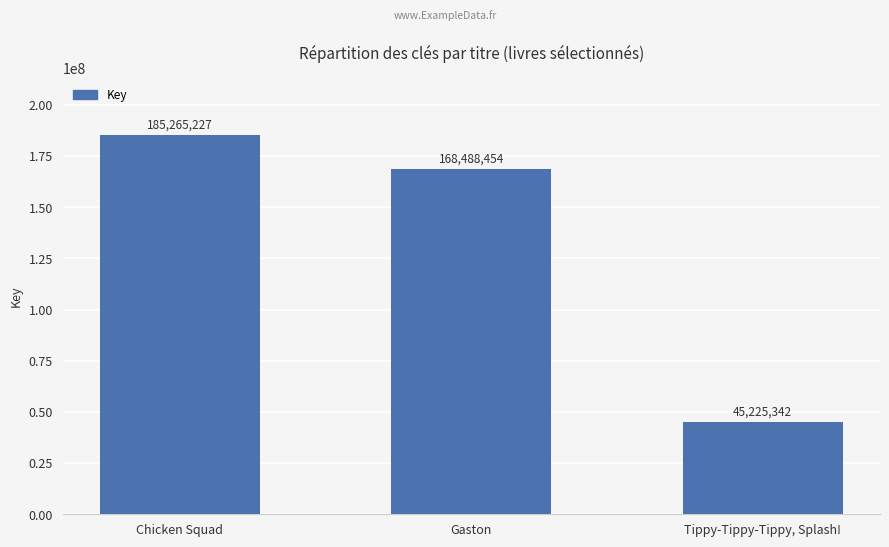

Where does the data first go above 168488454?

Chicken Squad